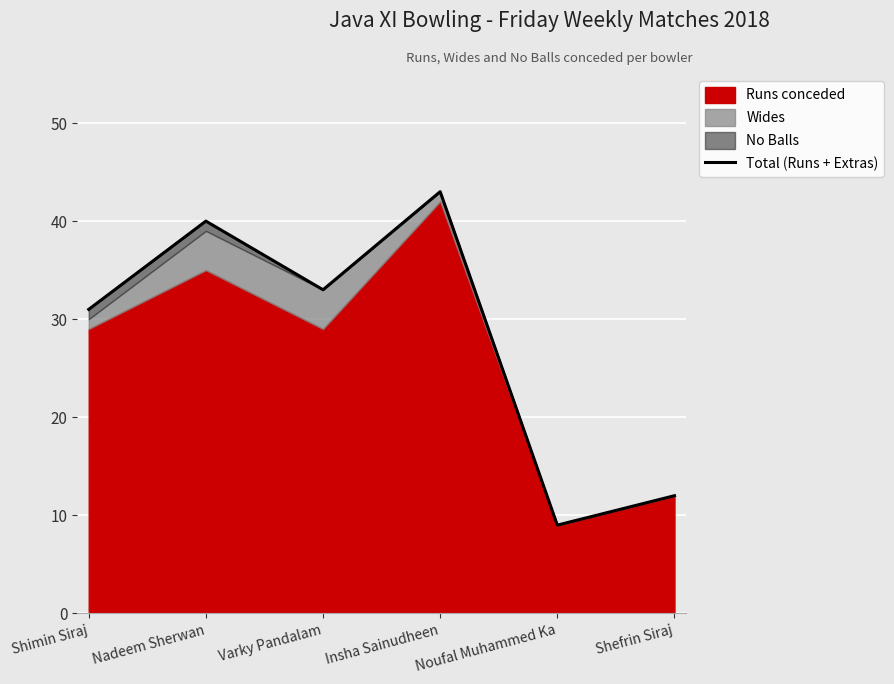

Count the number of values greater than 33.

2